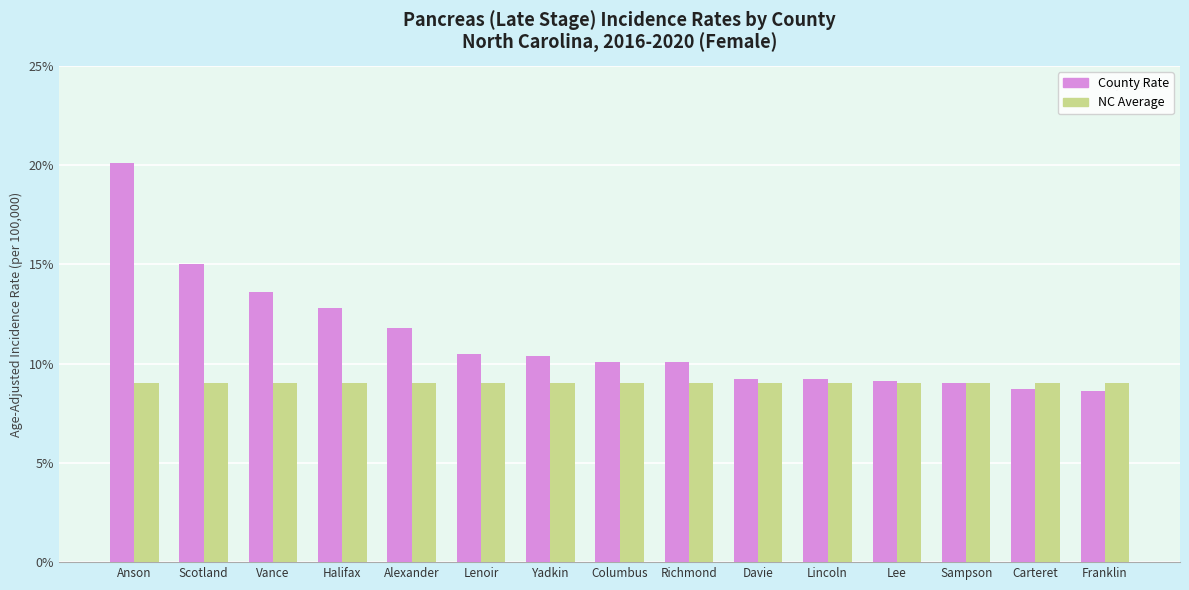

The County Rate series shows 14.8 at Lee. True or false?

False